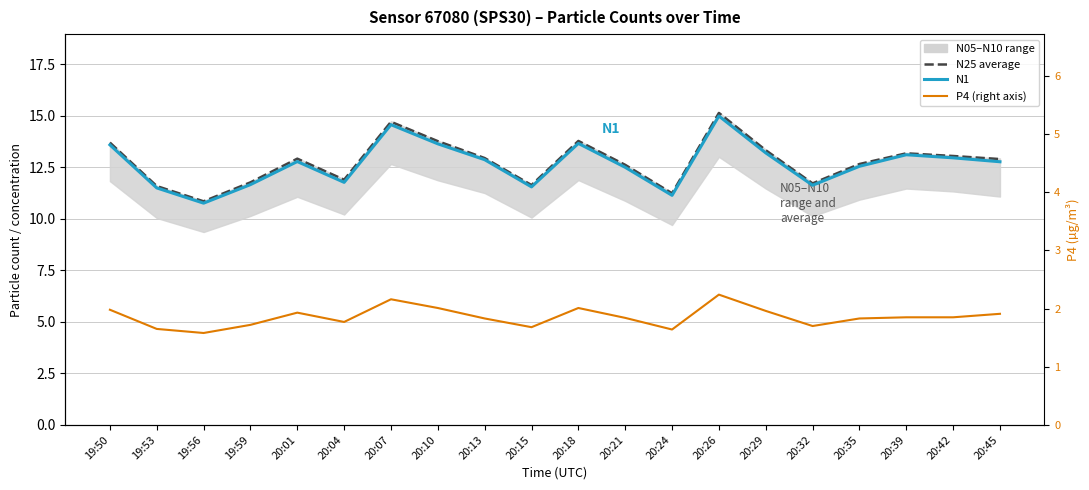

In N25 average, how many points are lower than both neighbors (excluding endpoints)?

5